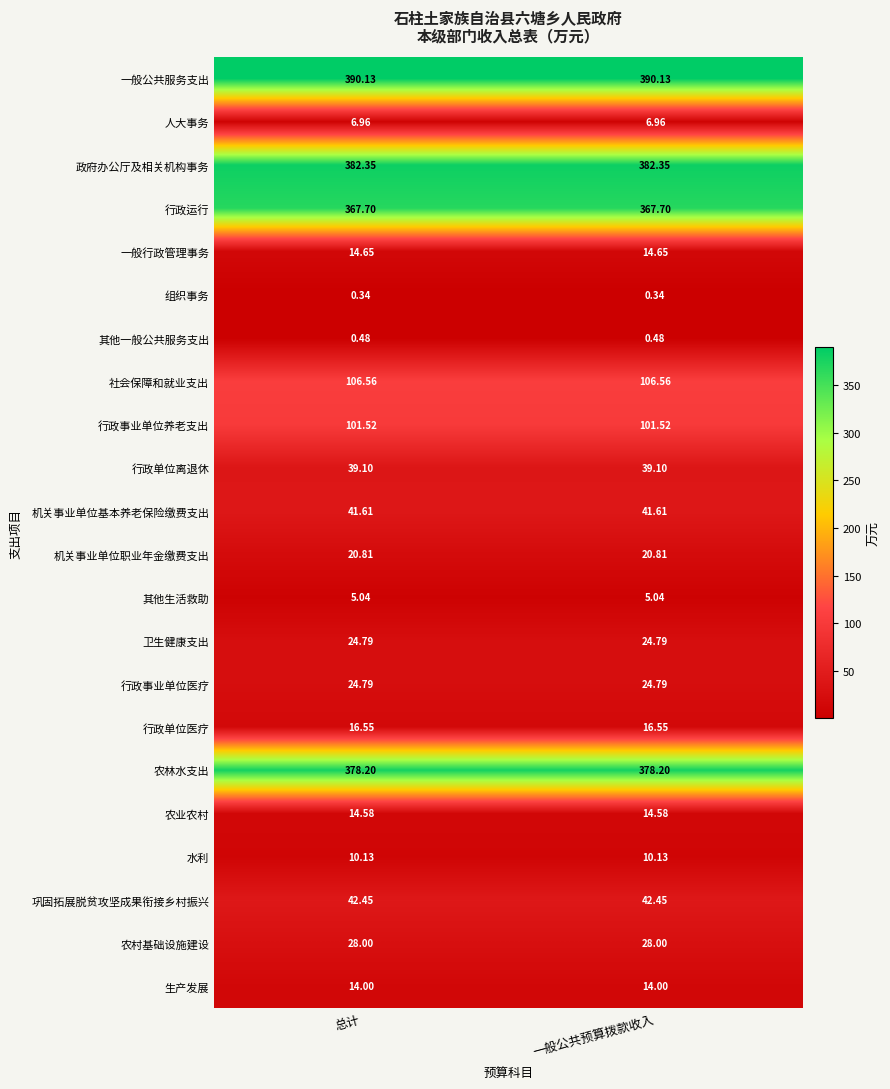

Is the value of 人大事务 at 总计 greater than the value of 行政事业单位医疗 at 总计?

No